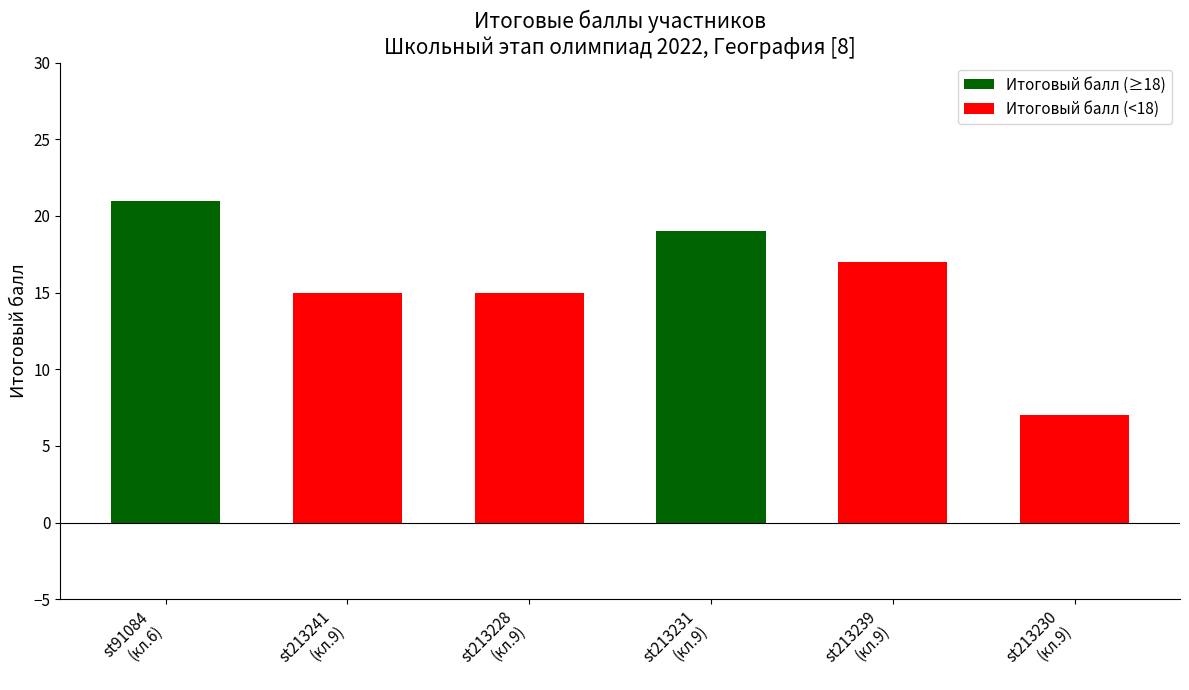

What is the difference between the second highest and second lowest values?

4